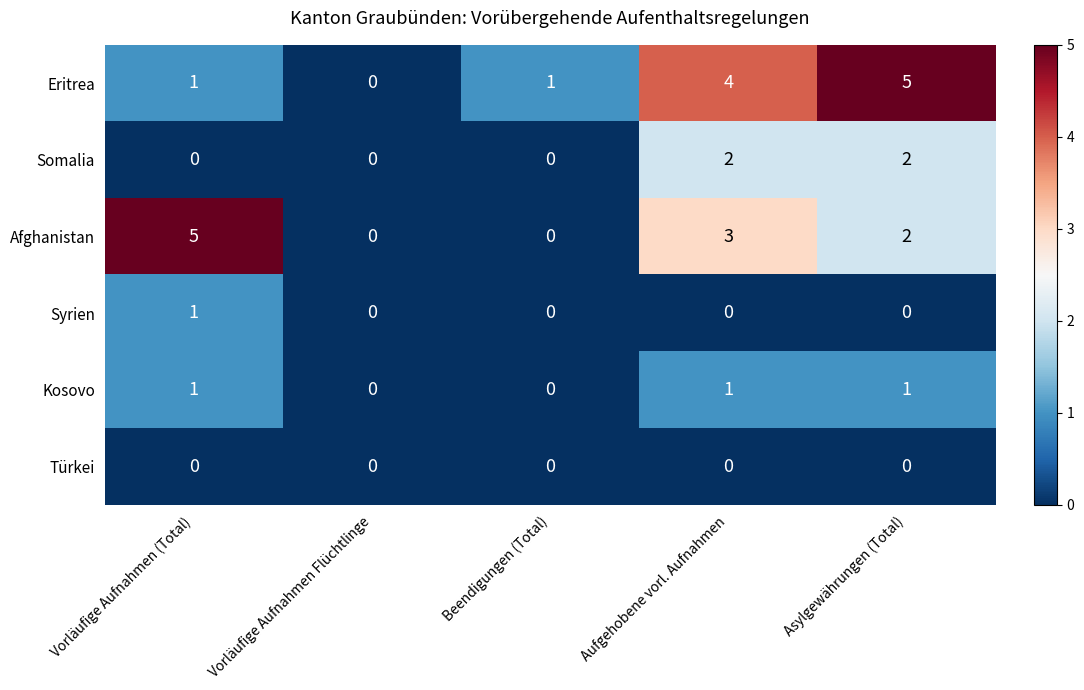

Which series has the largest total across all categories?

Eritrea